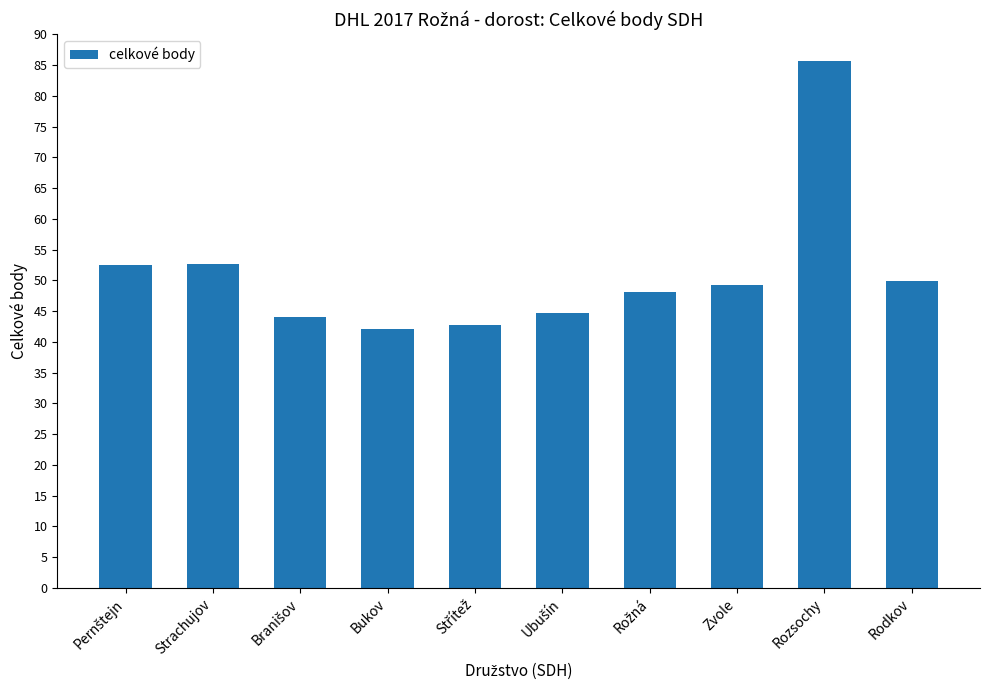

What is the value of the 3rd bar from the left?

44.0